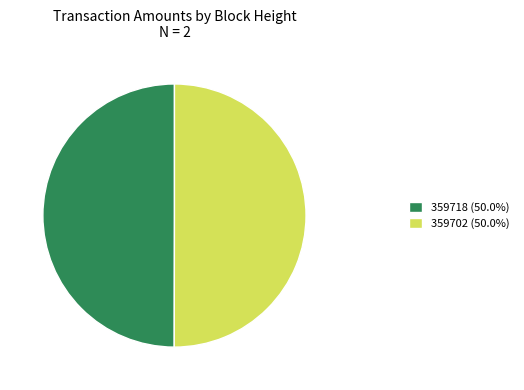

Approximately how many times larger is the value at 359718 (50.0%) compared to 359702 (50.0%)?

1.0